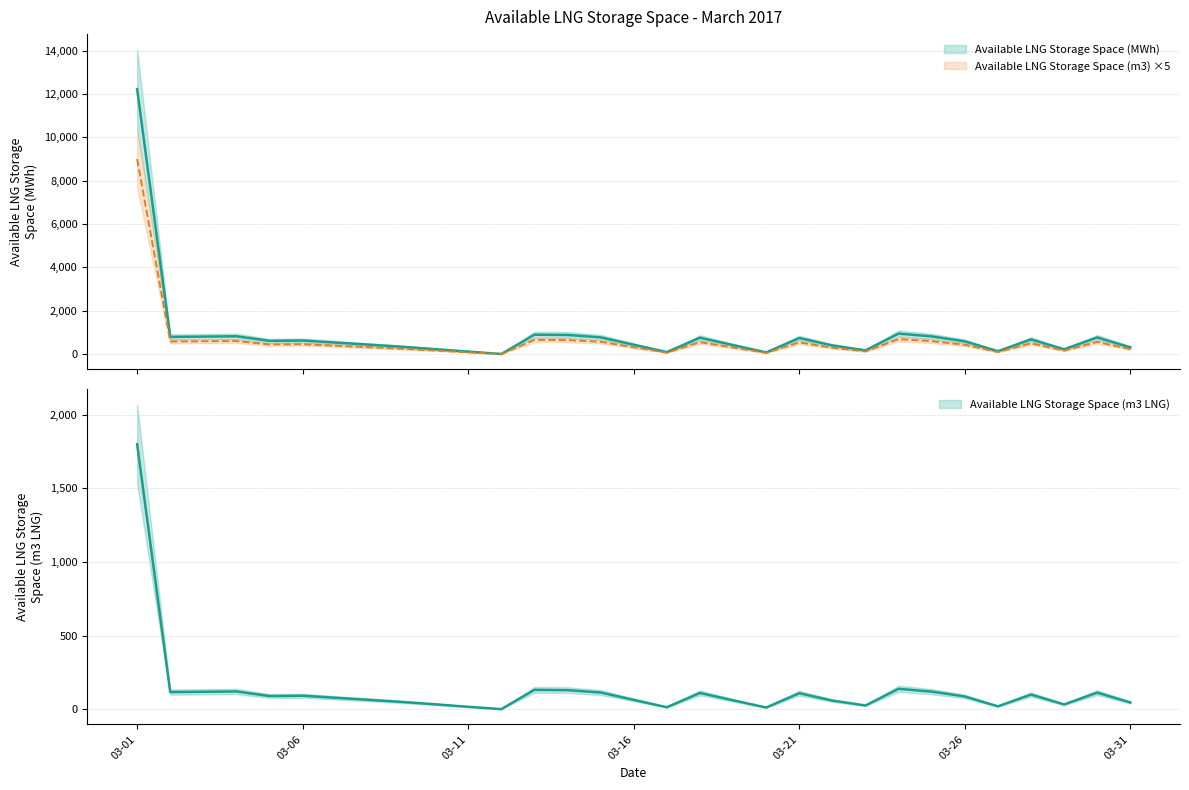

What is the value of the Available LNG Storage Space (m3) point at the 24th from the left?

695